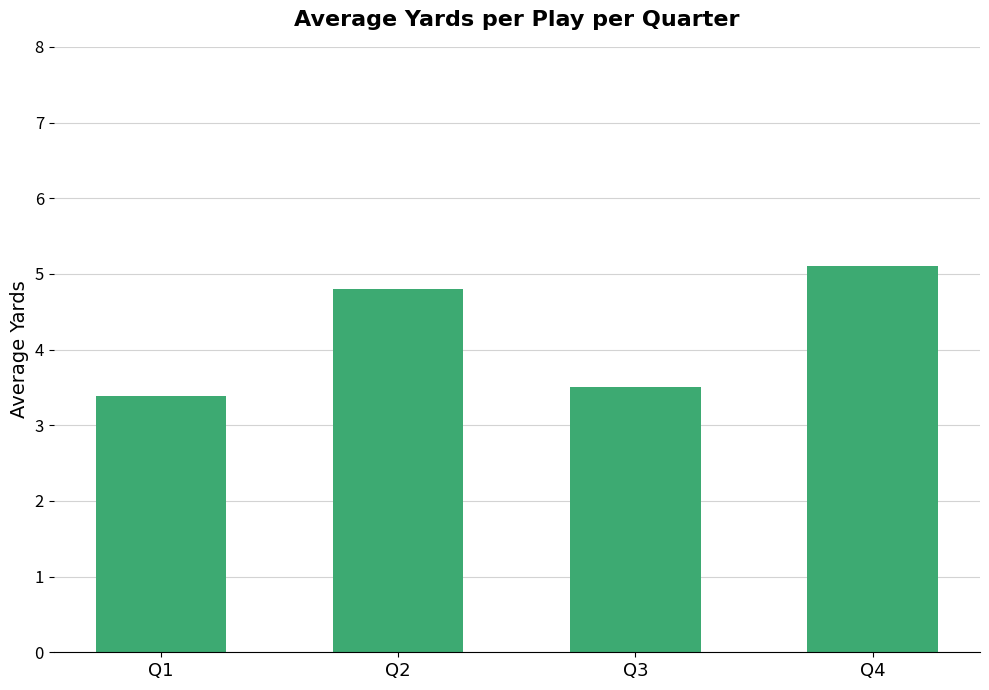

What is the greatest value displayed?

5.1